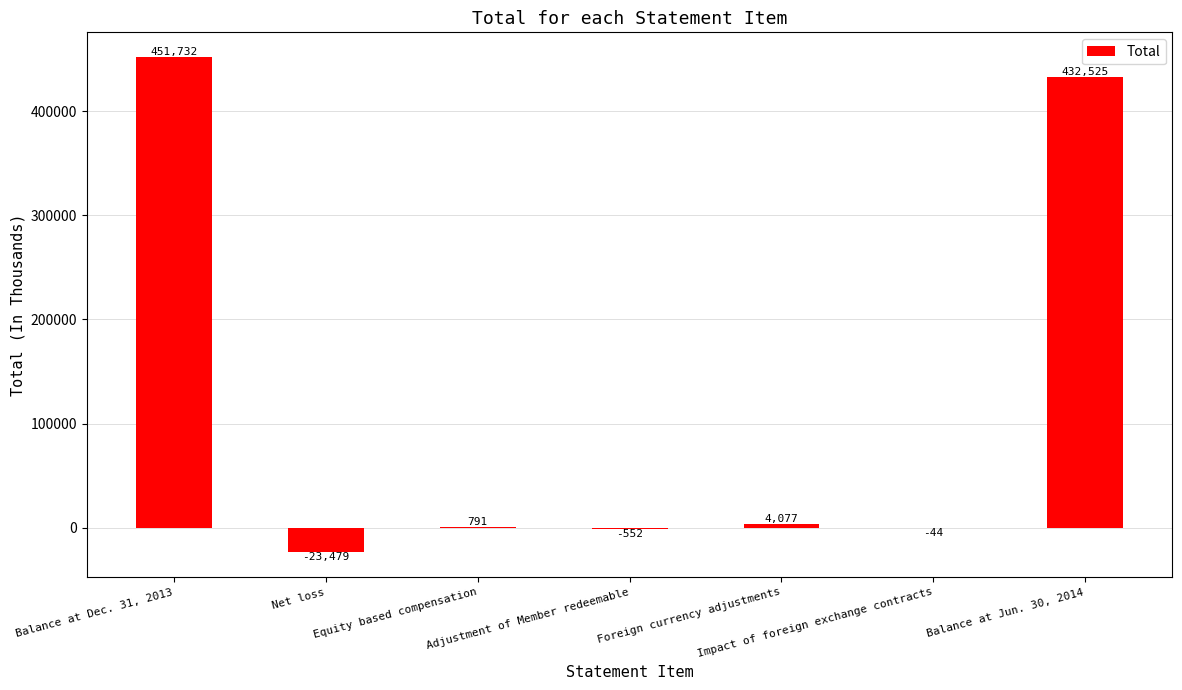

Where does the data first go above 791?

Balance at Dec. 31, 2013